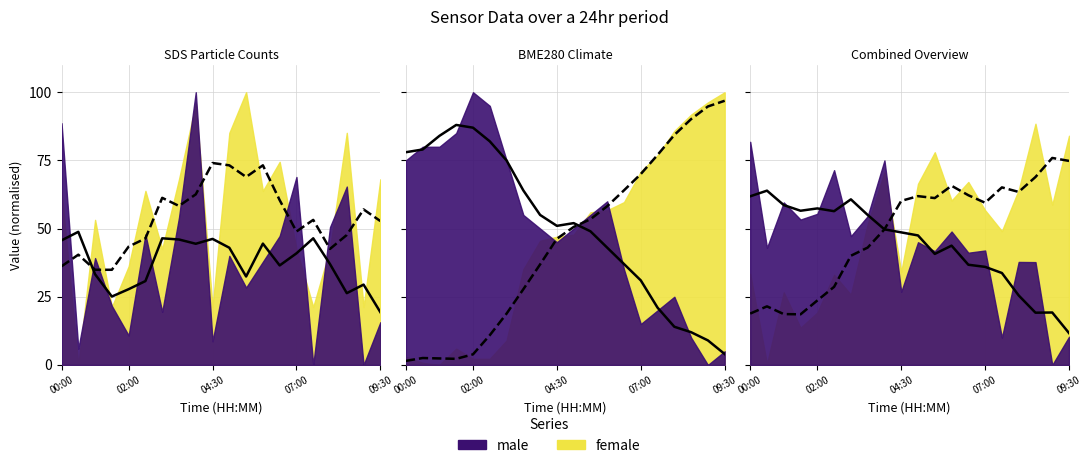

In SDS_P2, how many points are lower than both neighbors (excluding endpoints)?

7